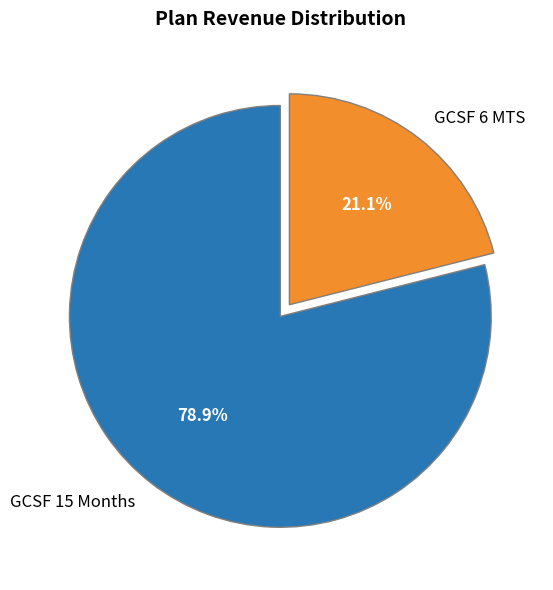

Which category has the biggest portion of the pie?

GCSF 15 Months